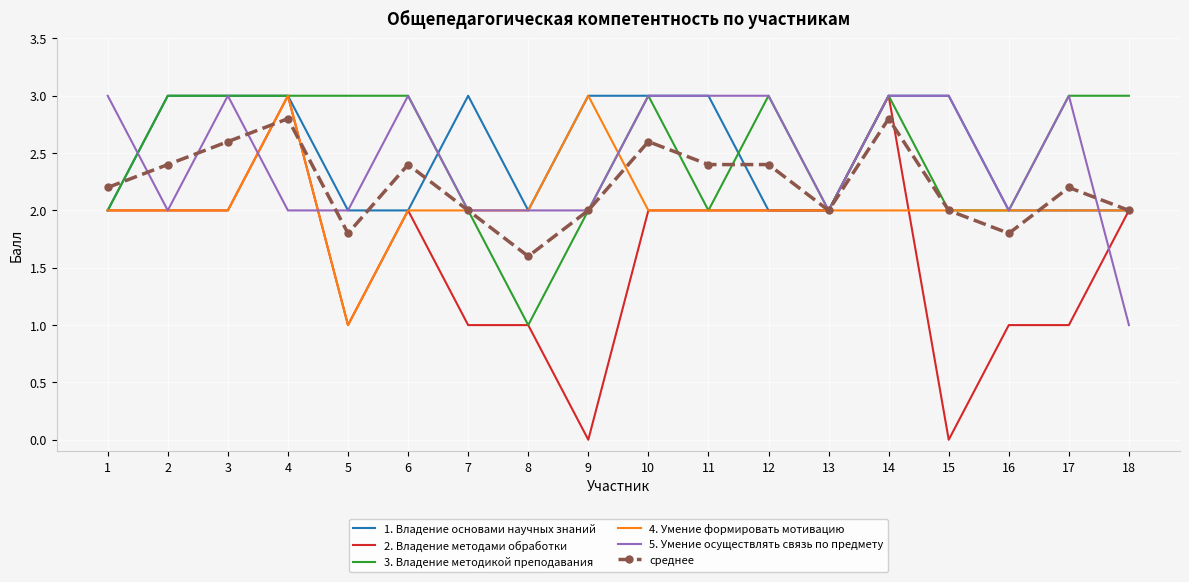

What is the lowest value of the 4. Умение формировать мотивацию series?

1.0